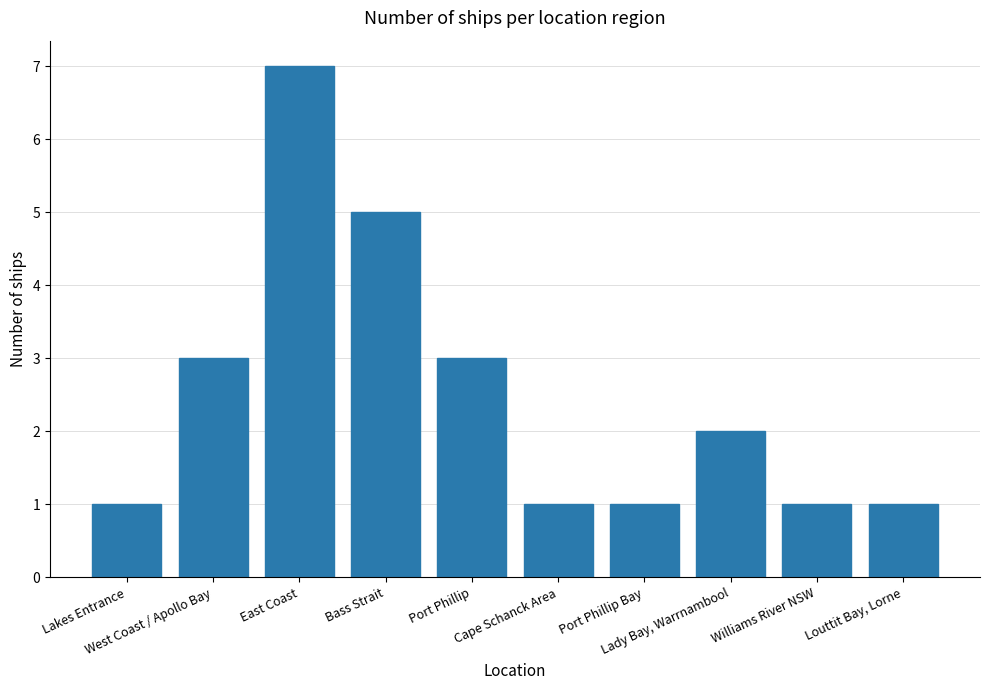

The chart shows a value of 7 at East Coast. True or false?

True